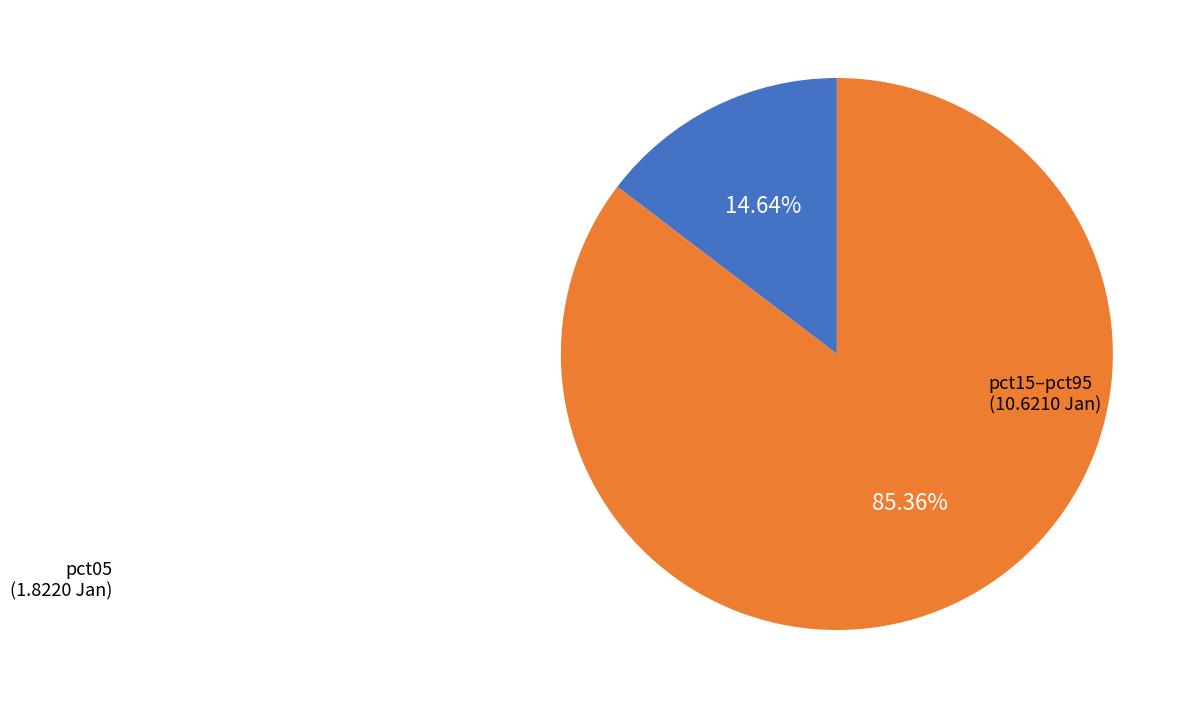

What percentage is NOT represented by pct05?

85.4%